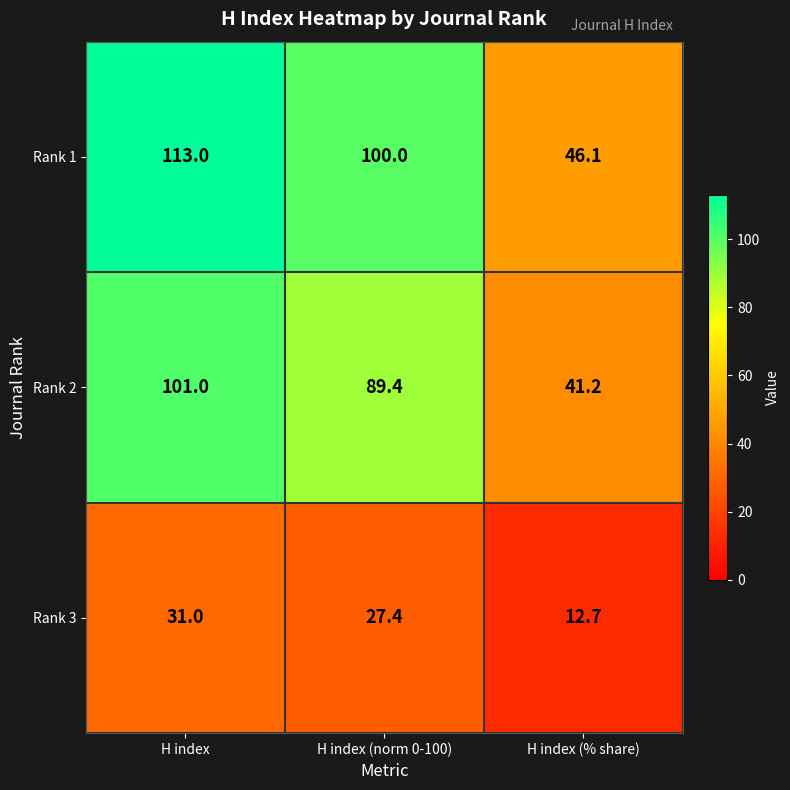

Between H index and H index (norm 0-100), which series saw the biggest shift?

Rank 1